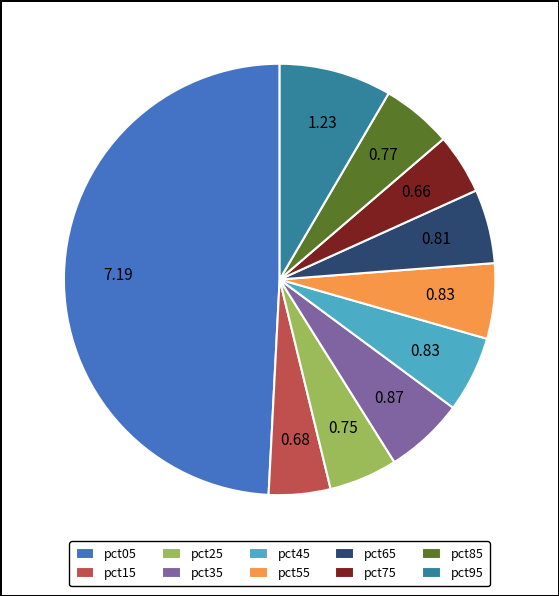

Do pct75 and pct45 together represent more than half of the pie?

No